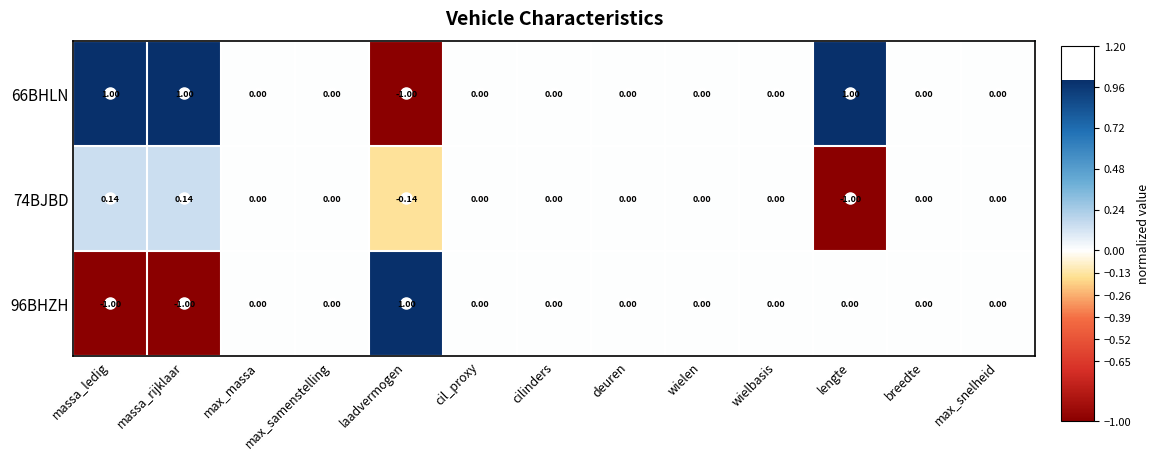

Is the value of 66BHLN at lengte greater than the value of 74BJBD at lengte?

Yes